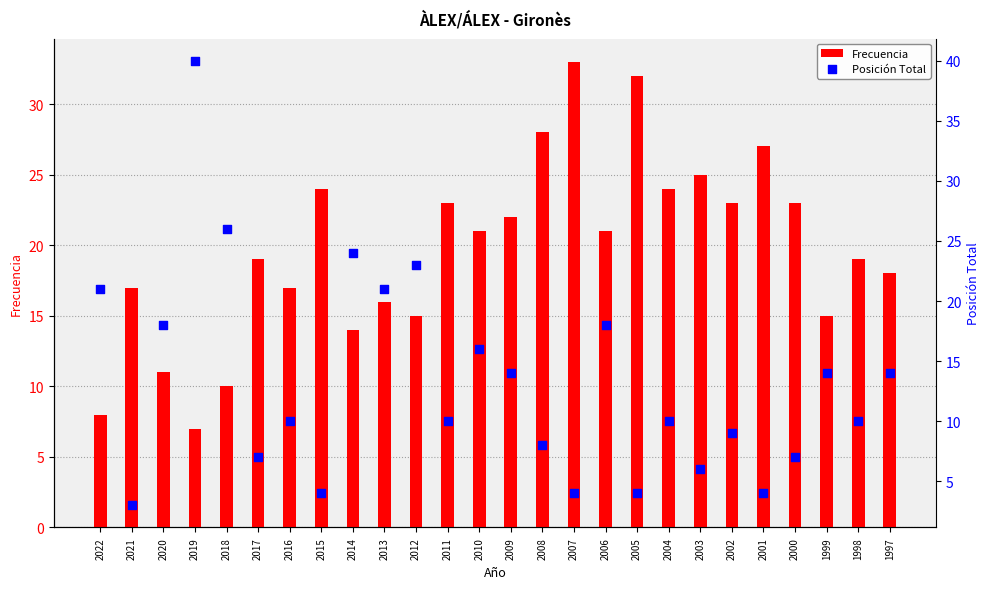

Which series contains the lowest Y value?

Posición Total